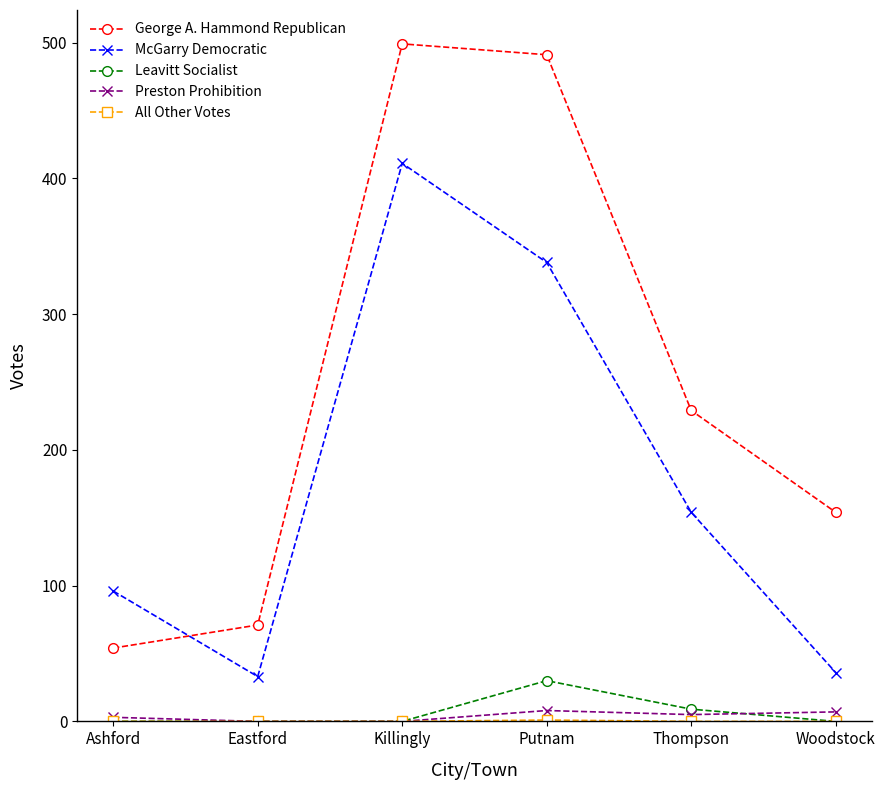

What is the highest value of the Leavitt Socialist series?

30